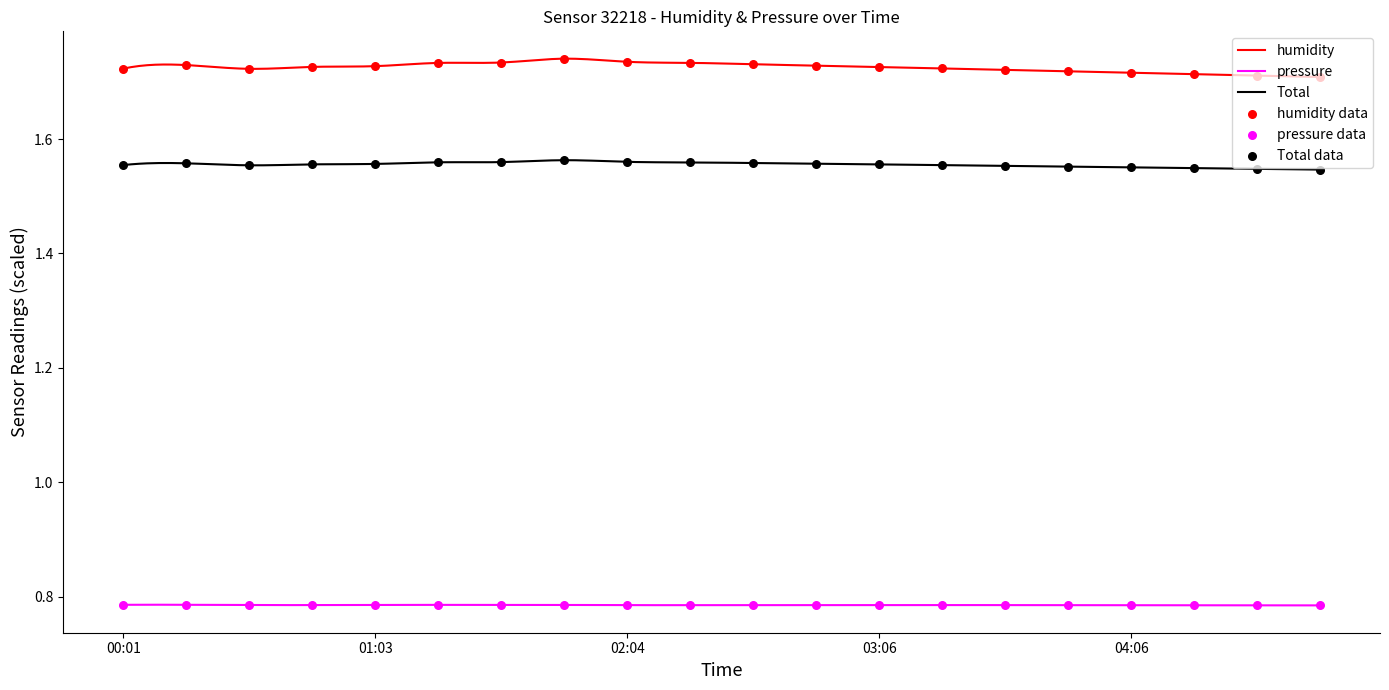

Which series reaches the maximum Y coordinate?

humidity